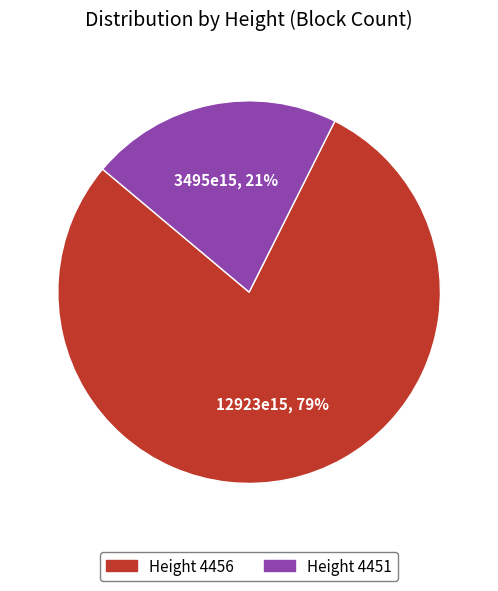

How many segments does this pie chart have?

2